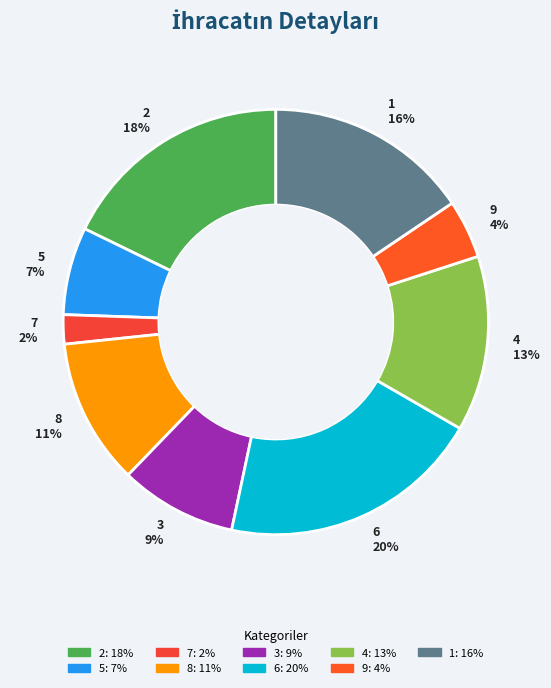

How many slices are in this pie chart?

9